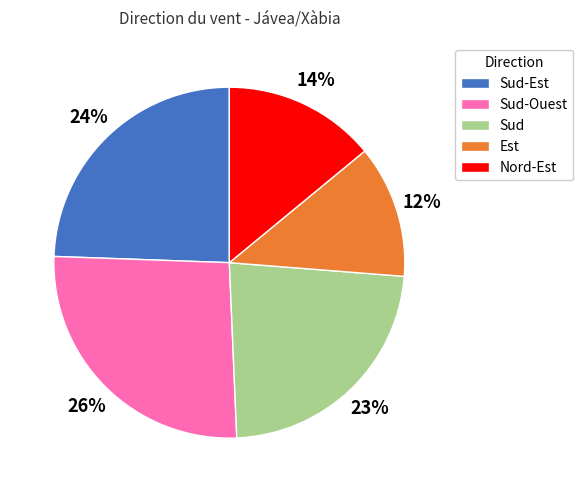

To the nearest percent, what portion does Sud-Ouest represent?

26%